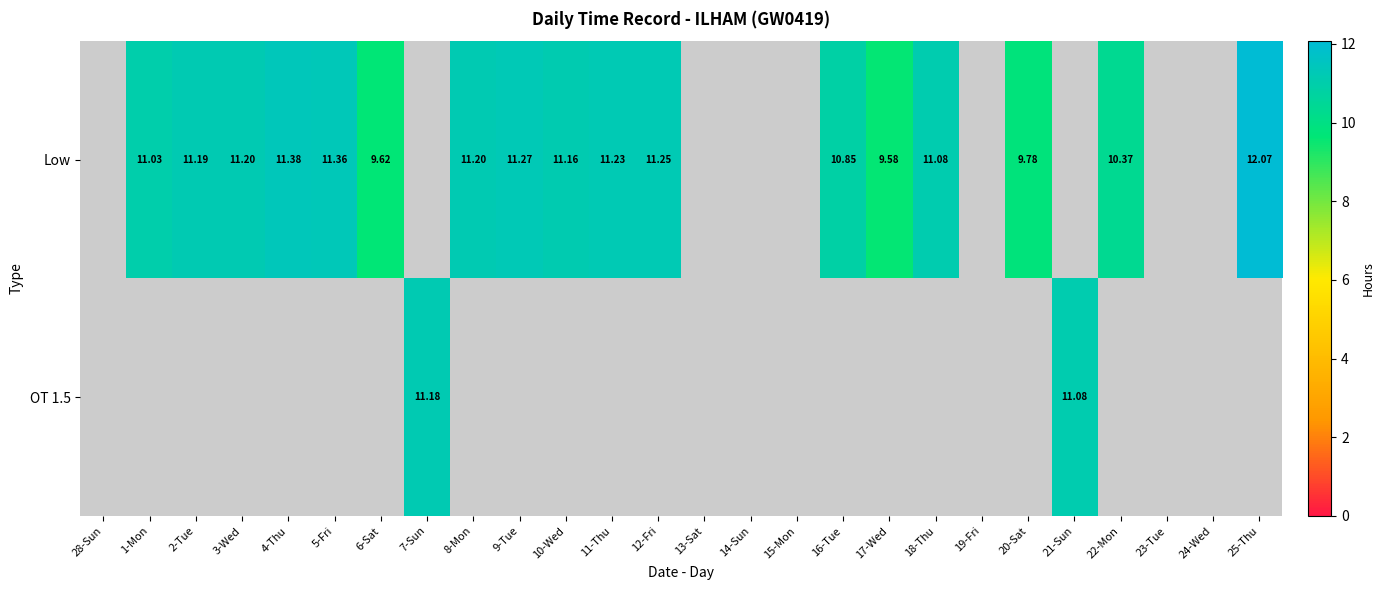

The OT 1.5 series shows 5.3 at 14-Sun. True or false?

False